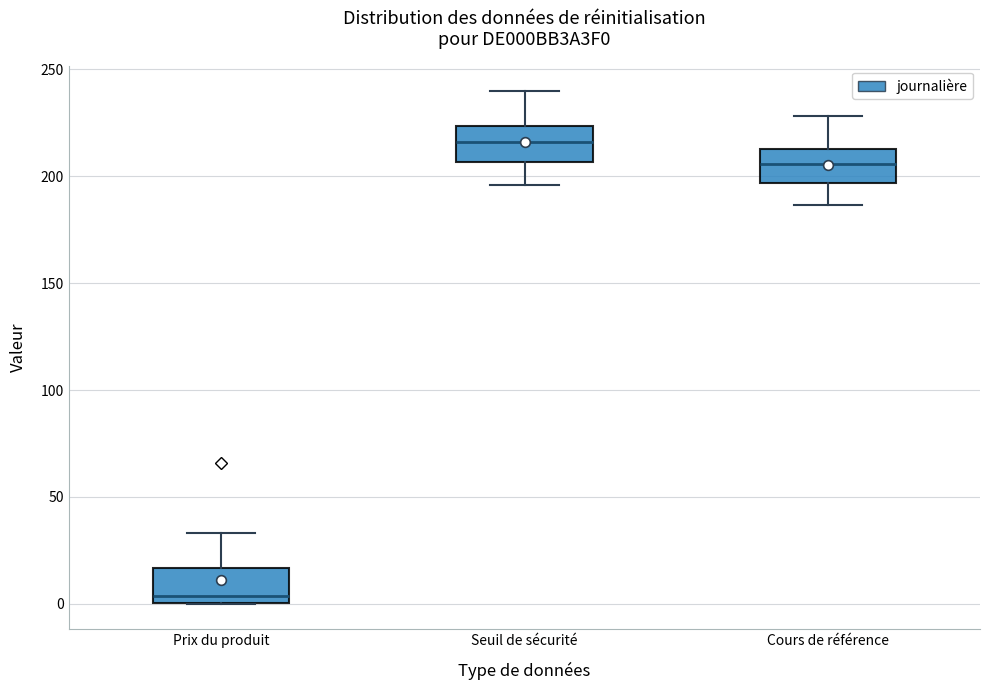

Which box has the lowest median line?

Prix du produit